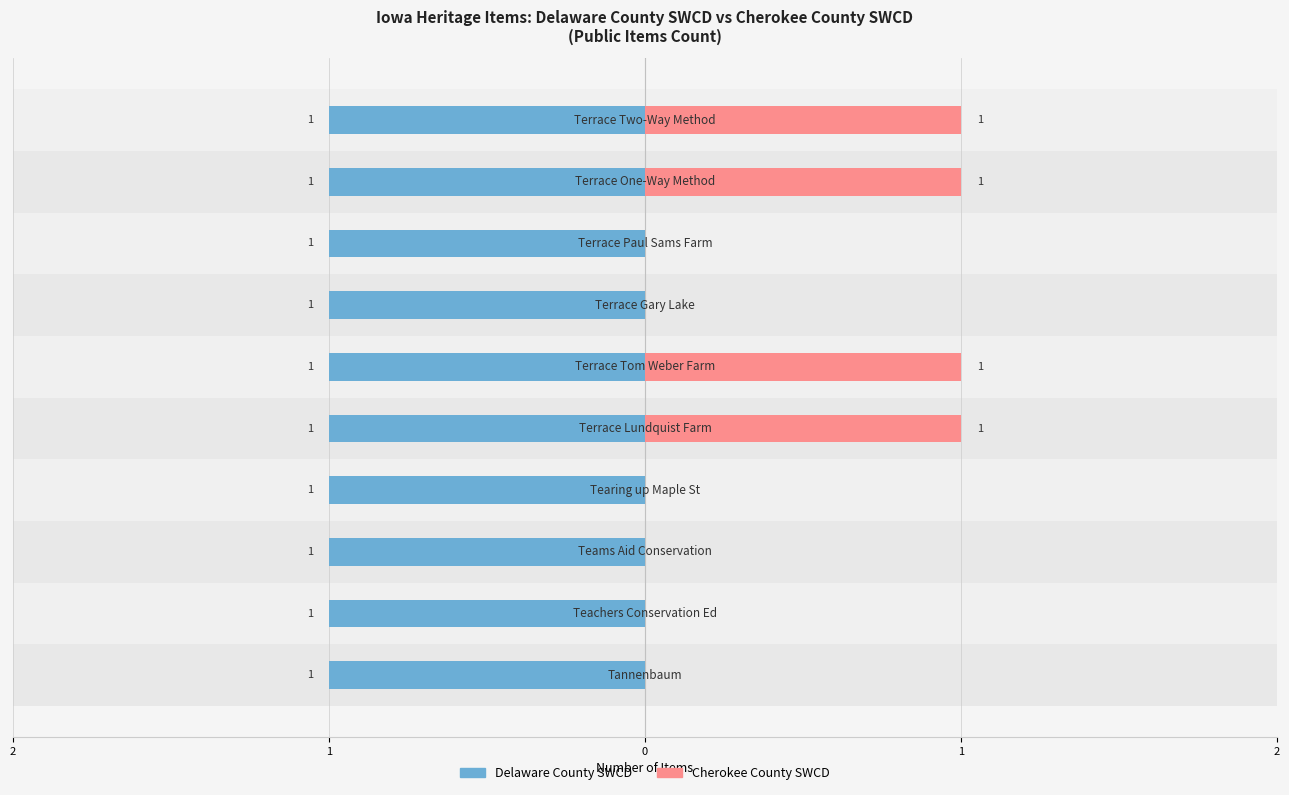

Does the chart contain any negative values?

No